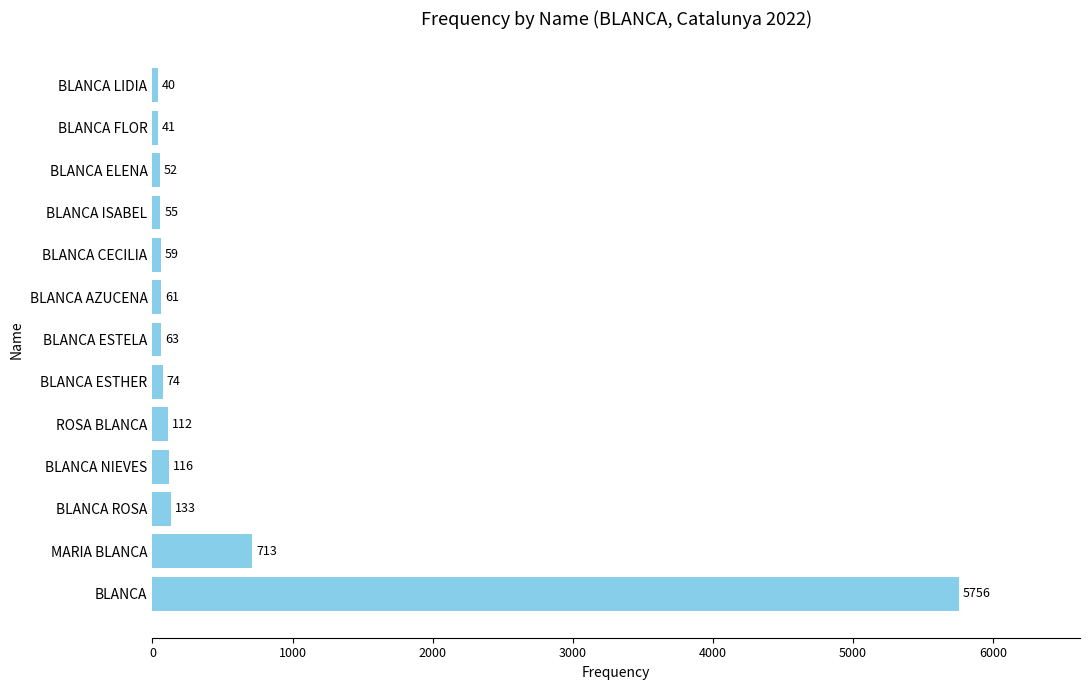

At which label is the value closest to 2898?

MARIA BLANCA